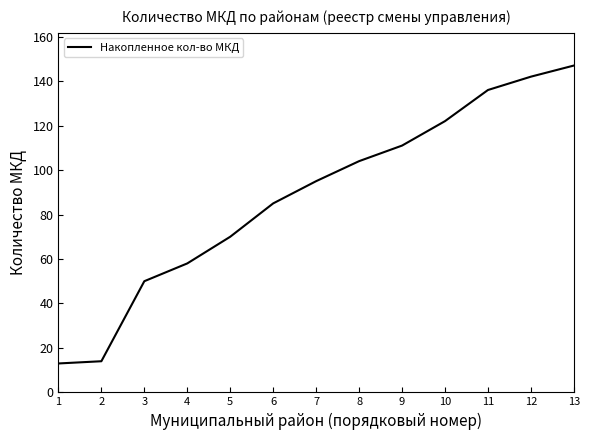

Is it true that the value at 8 is 66?

False